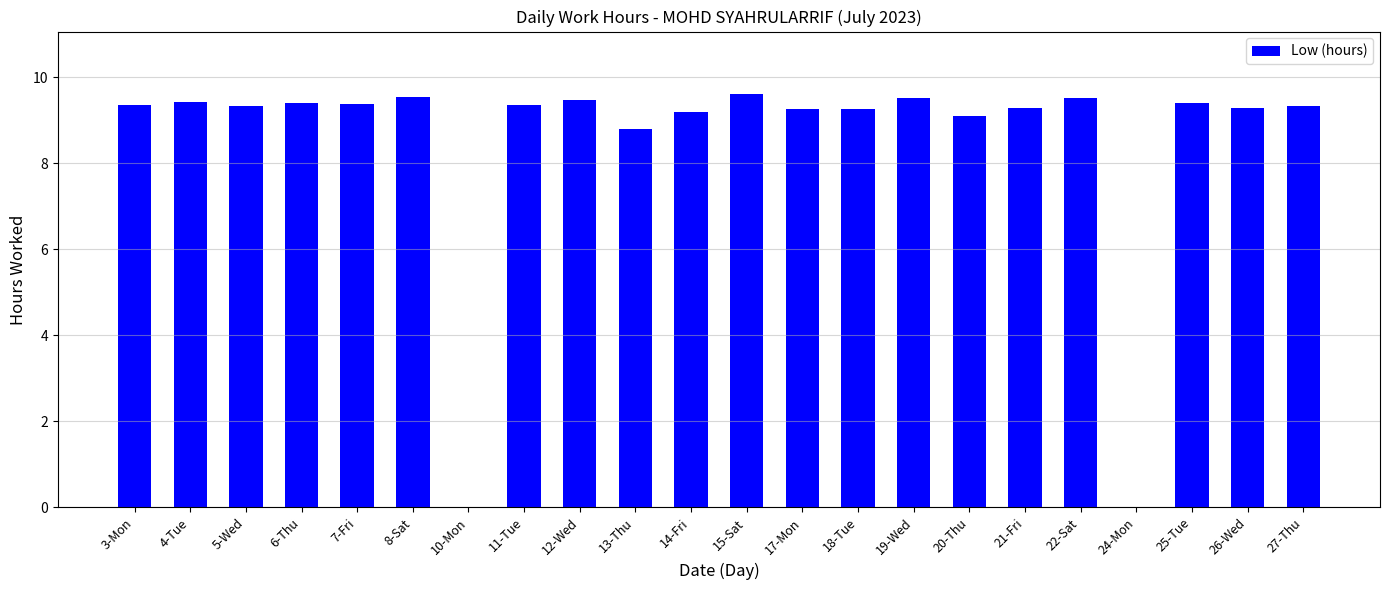

What is the sum of the values at 26-Wed and 18-Tue?

18.5